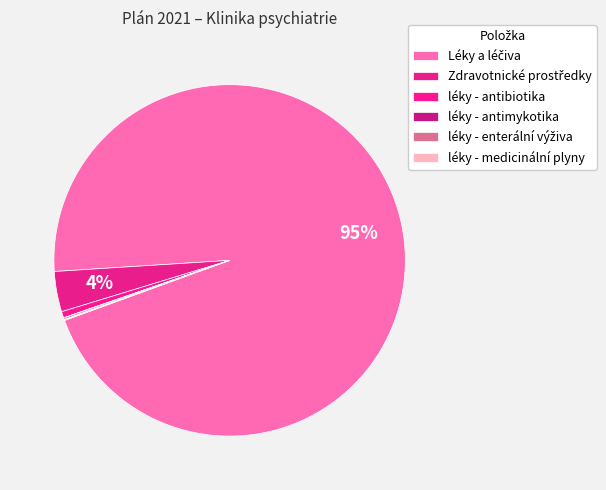

What portion of the pie excludes léky - enterální výživa?

99.9%